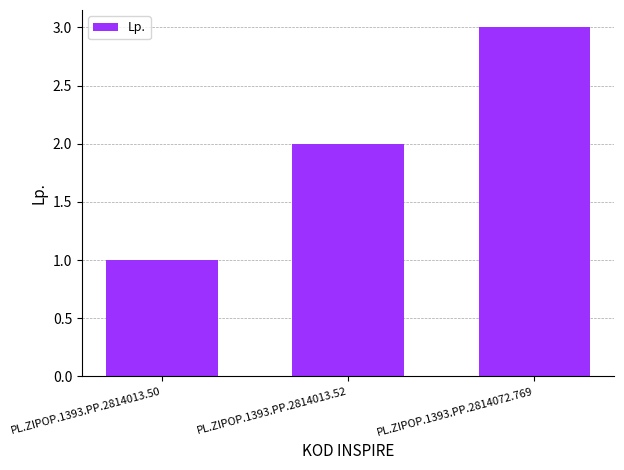

What is the label of the 3rd bar from the left?

PL.ZIPOP.1393.PP.2814072.769